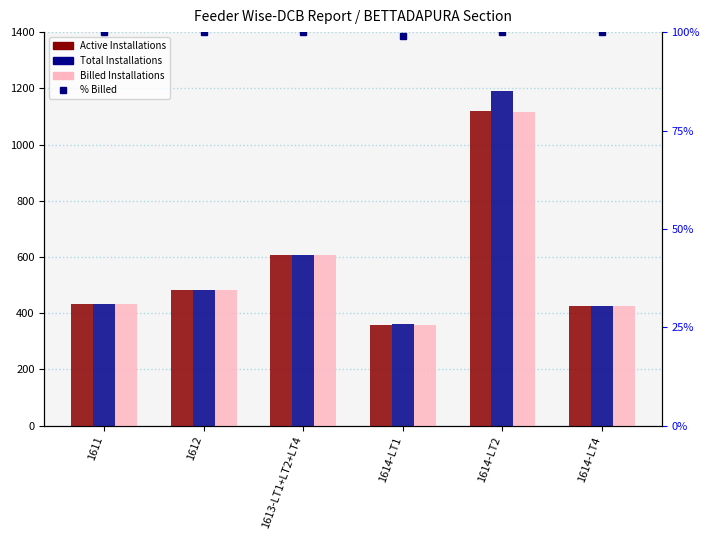

Reading left to right, list all the values displayed in this chart.

Active Installations: 434	484	606	358	1119	427
Total Installations: 434	484	606	361	1189	427
Billed Installations: 434	484	606	358	1117	427
% Billed Installations: 100	100	100	99	100	100